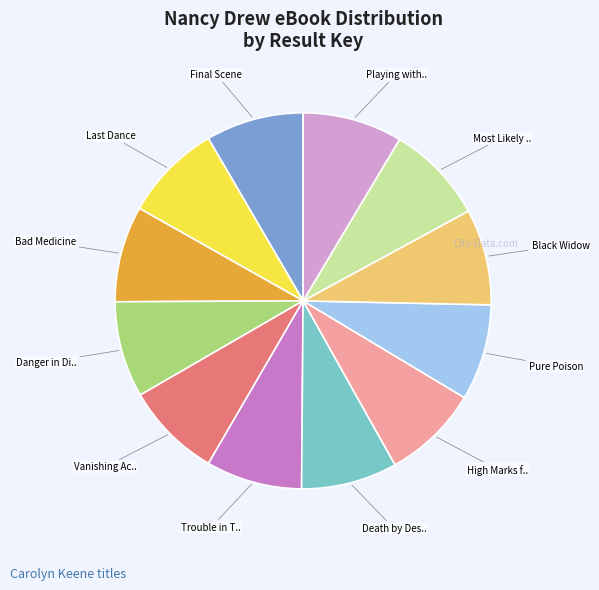

Does any single category account for the majority?

No